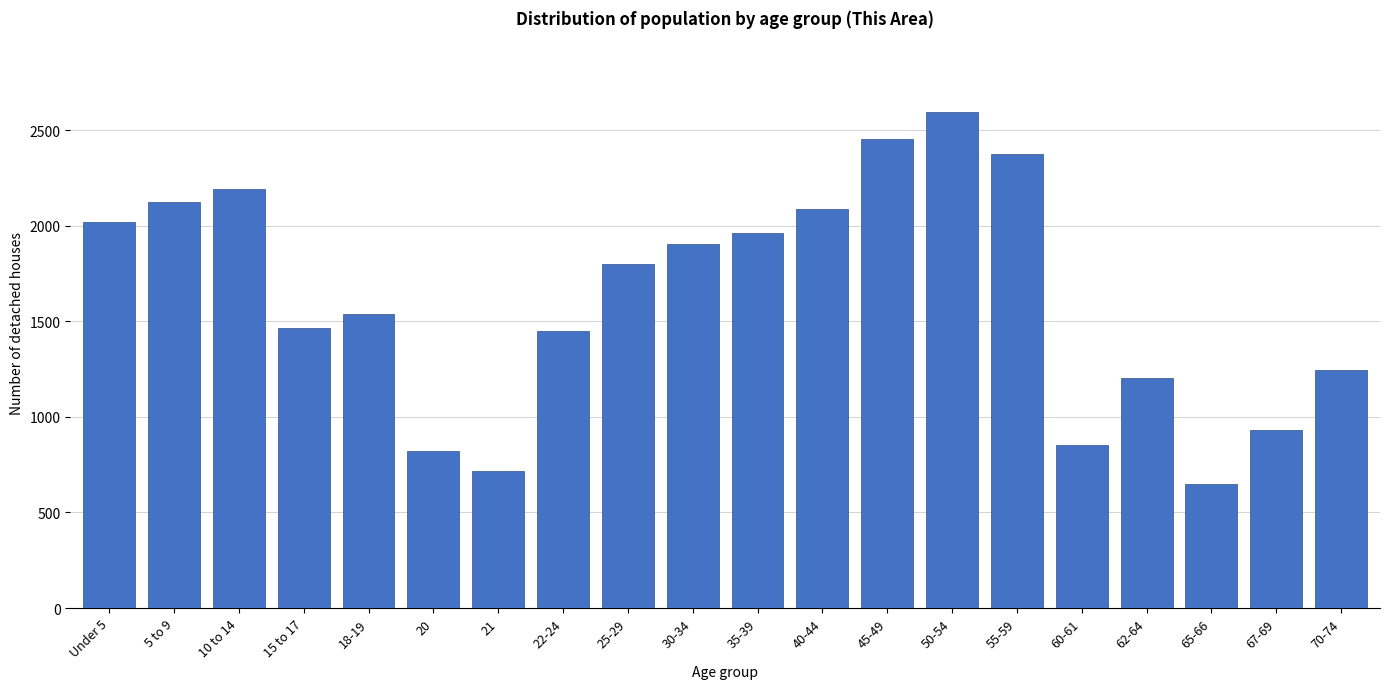

Reading left to right, list all the values displayed in this chart.

2021	2122	2192	1465	1537	820	716	1451	1800	1903	1960	2088	2452	2596	2377	854	1205	651	929	1246